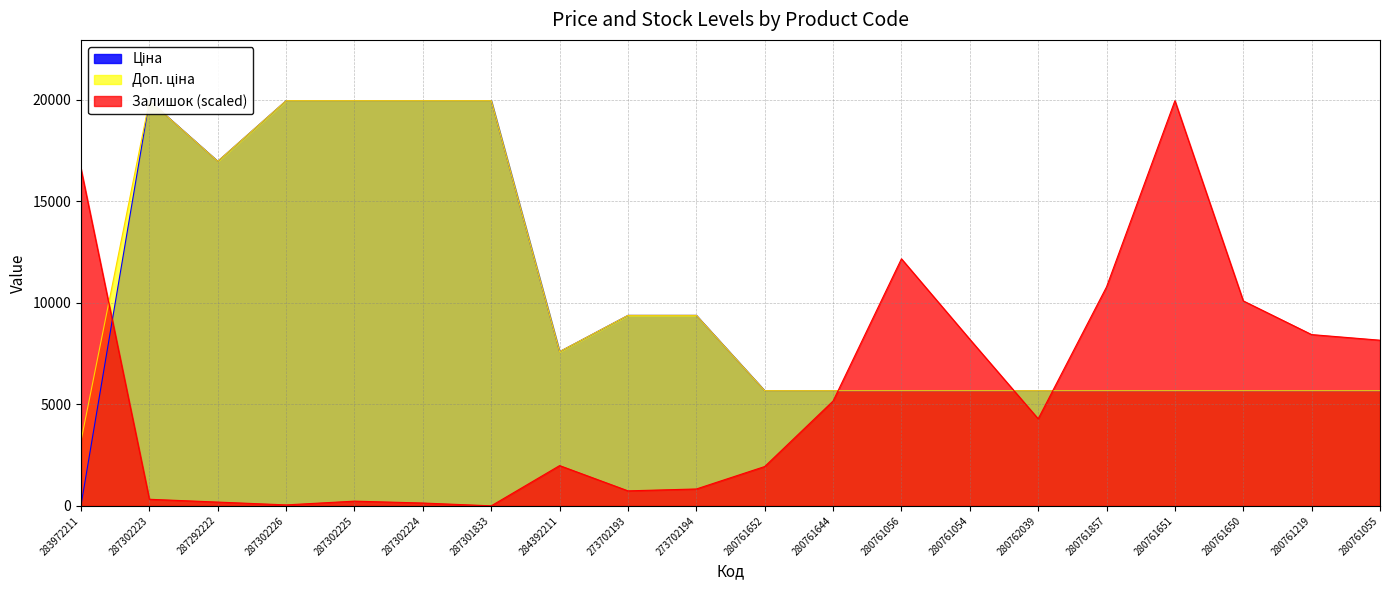

What is the difference between the maximum and minimum values in the Залишок series?

19964.2